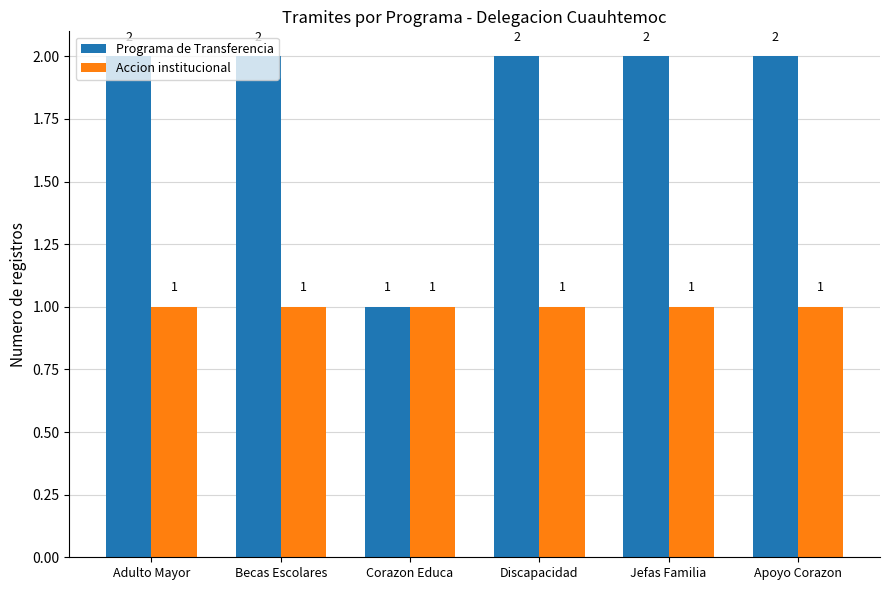

True or false: Programa de Transferencia has a value of 2 at Jefas Familia.

True